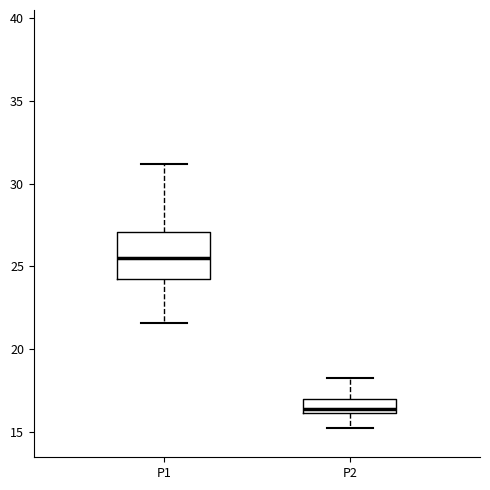

Where does the lower whisker of the box for P2 end on the y-axis? The values are not printed on the chart, so give them approximately, as read against the axis.

15.5